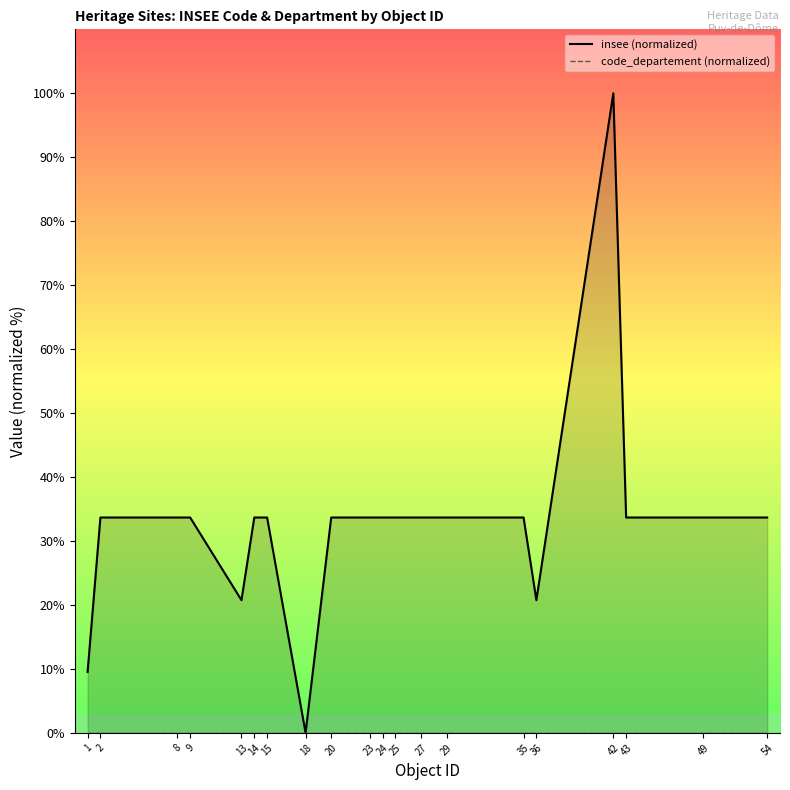

At which label does insee (normalized) first exceed 33?

2